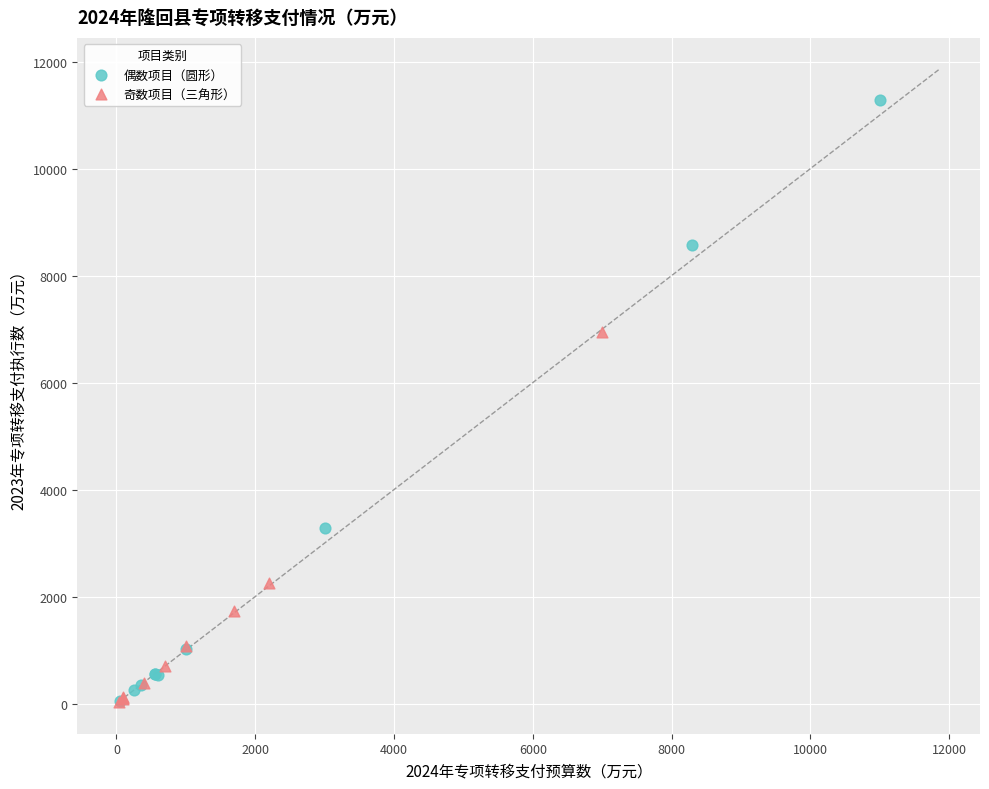

What are all the series names shown in the legend?

偶数项目（圆形）, 奇数项目（三角形）